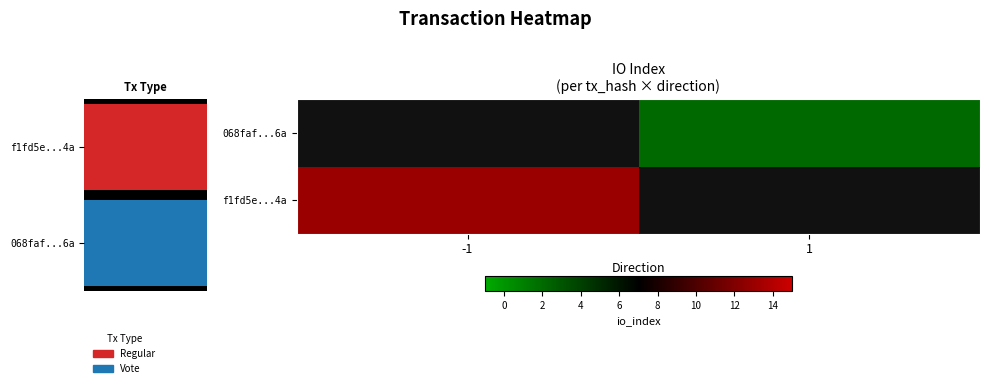

What is the approximate value of 068faf...6a at 1?

2.0